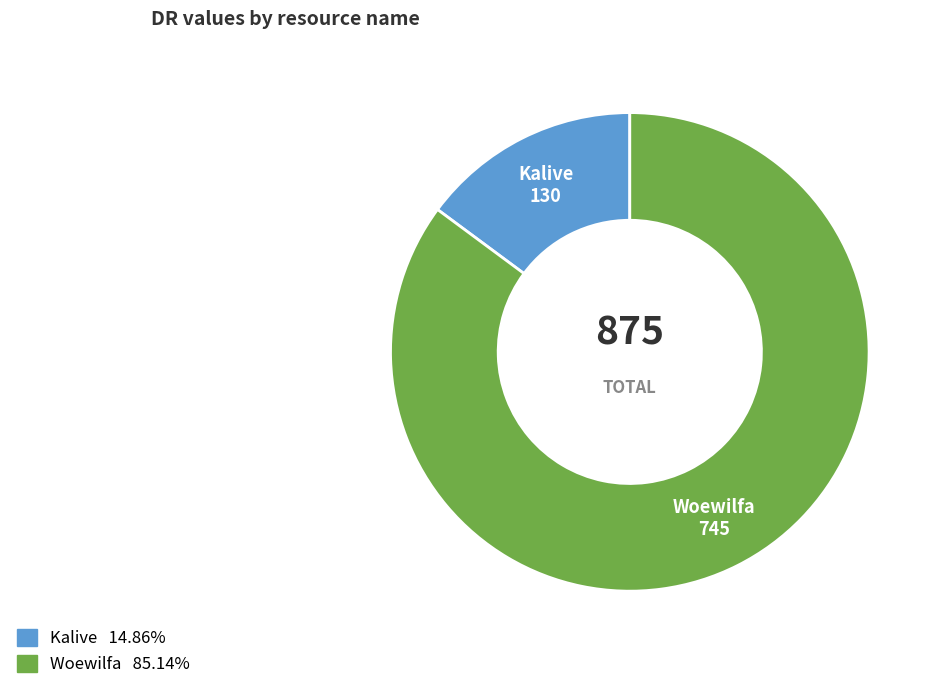

How many segments does this pie chart have?

2